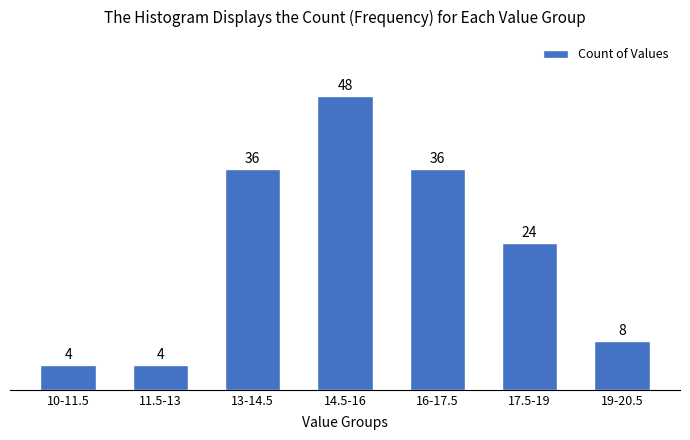

Reading left to right, extract all data points from this chart.

10-11.5=4	11.5-13=4	13-14.5=36	14.5-16=48	16-17.5=36	17.5-19=24	19-20.5=8